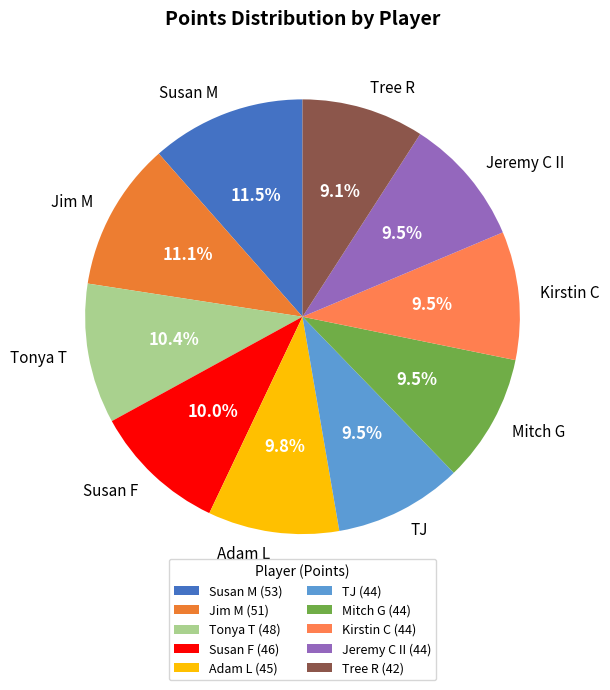

What portion of the pie excludes Tree R?

90.9%